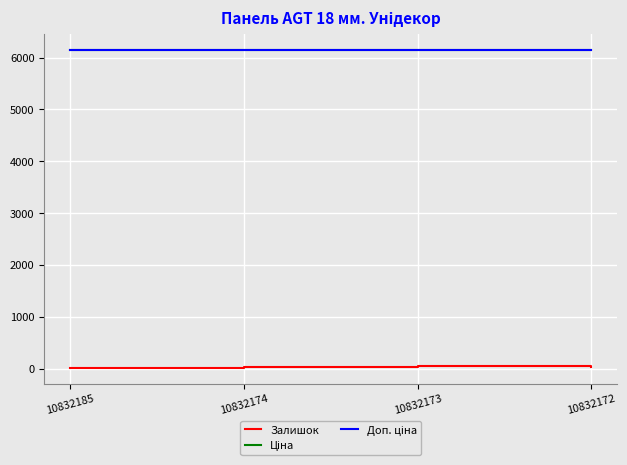

Rank the categories by Ціна value from highest to lowest.

10832185, 10832174, 10832173, 10832172